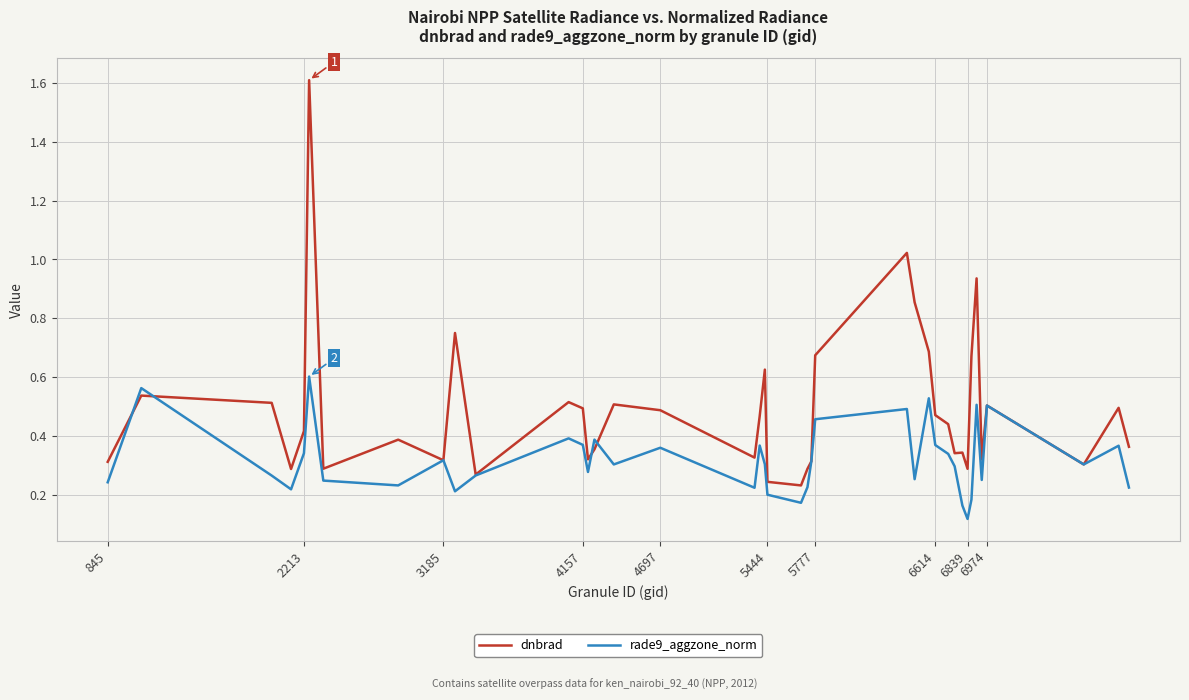

List the series in order of their overall mean, lowest first.

rade9_aggzone_norm, dnbrad